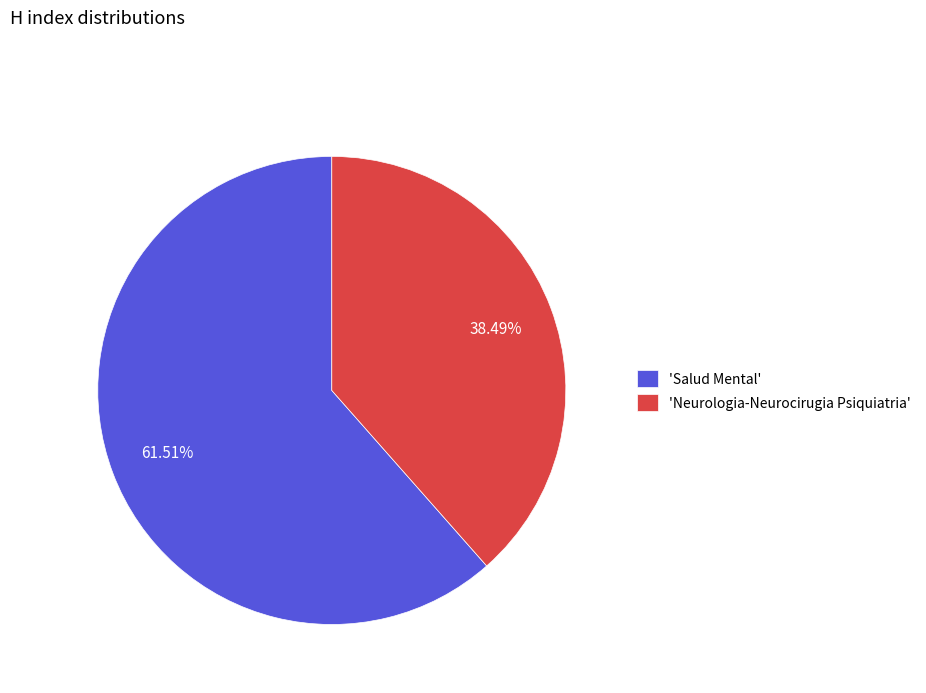

What is the ratio of the value at 'Neurologia-Neurocirugia Psiquiatria' to the value at 'Salud Mental'?

0.6